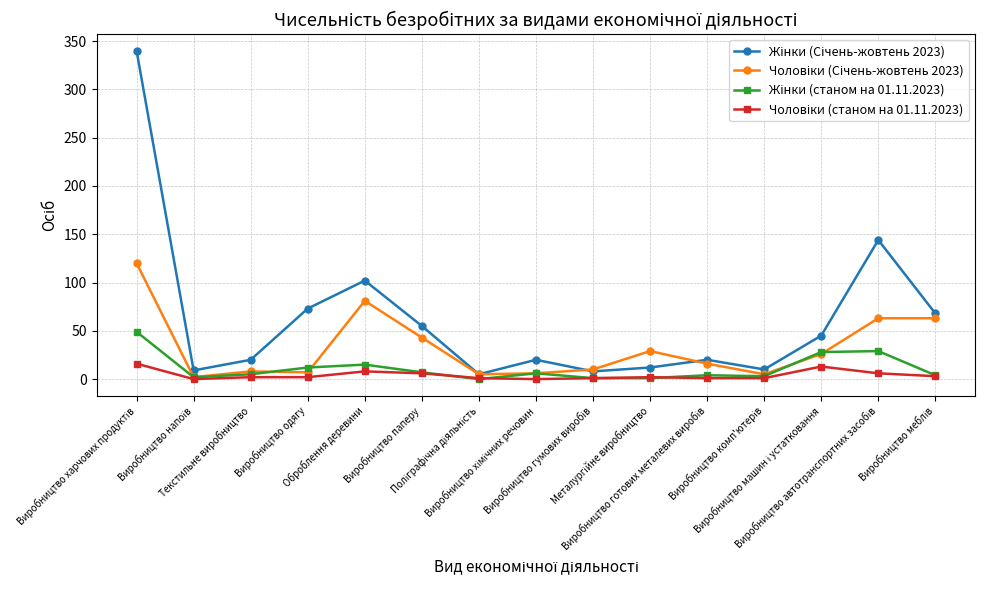

At how many categories does at least one series exceed 97?

3